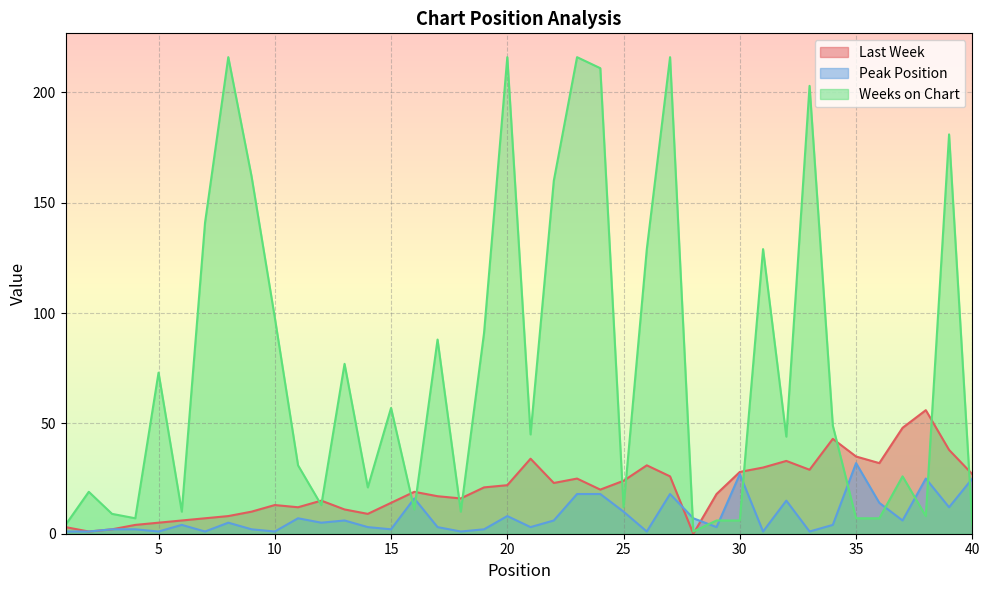

Is the value of Peak Position at 9 greater than the value of Last Week at 1?

No